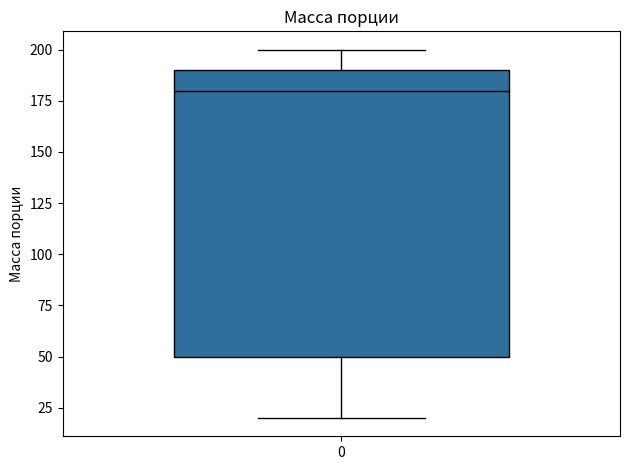

Transcribe this box plot: give where the median line is, the range the box spans, and where the two whiskers end, as read against the y-axis. The values are not printed on the chart, so give them approximately, as read against the axis.

median 180, box 50 to 190, whiskers 20 to 200